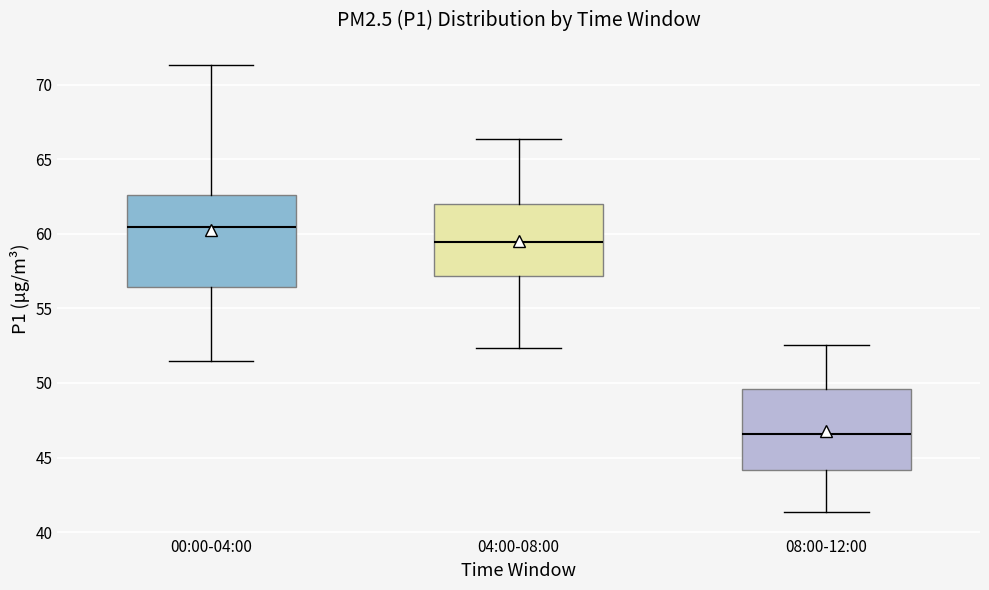

Which box's median line is the highest?

00:00-04:00